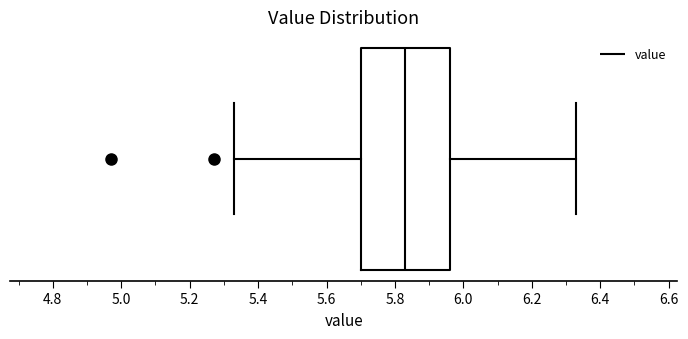

Where is the left edge of the box on the x-axis? The values are not printed on the chart, so give them approximately, as read against the axis.

5.70